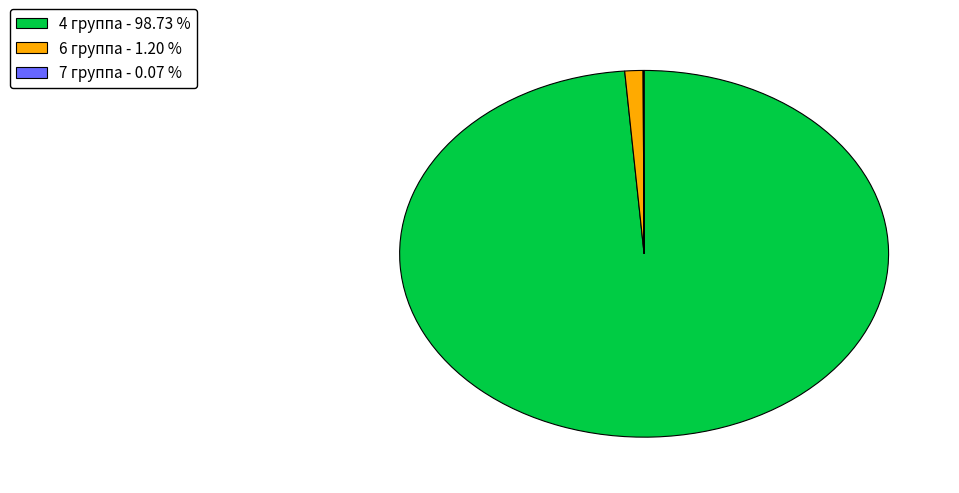

Is the sum of 4 группа - 98.73 % and 6 группа - 1.20 % greater than half?

Yes